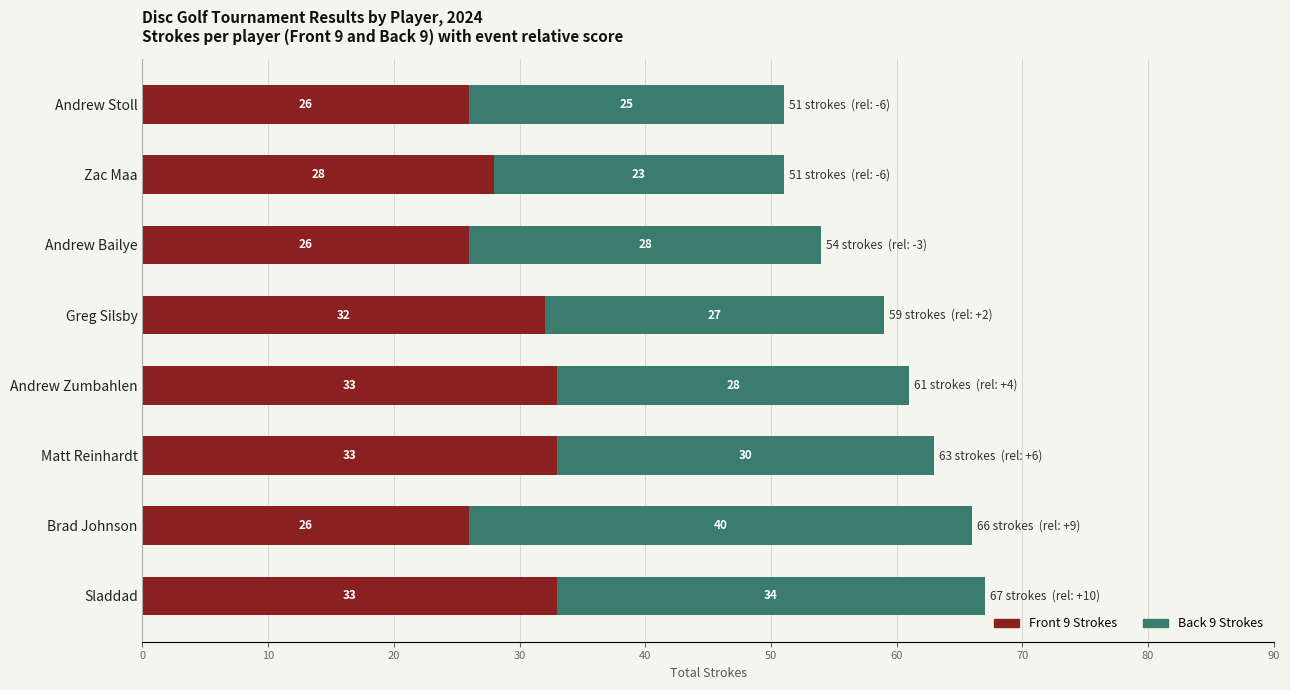

What is the total value across all series at Sladdad?

67